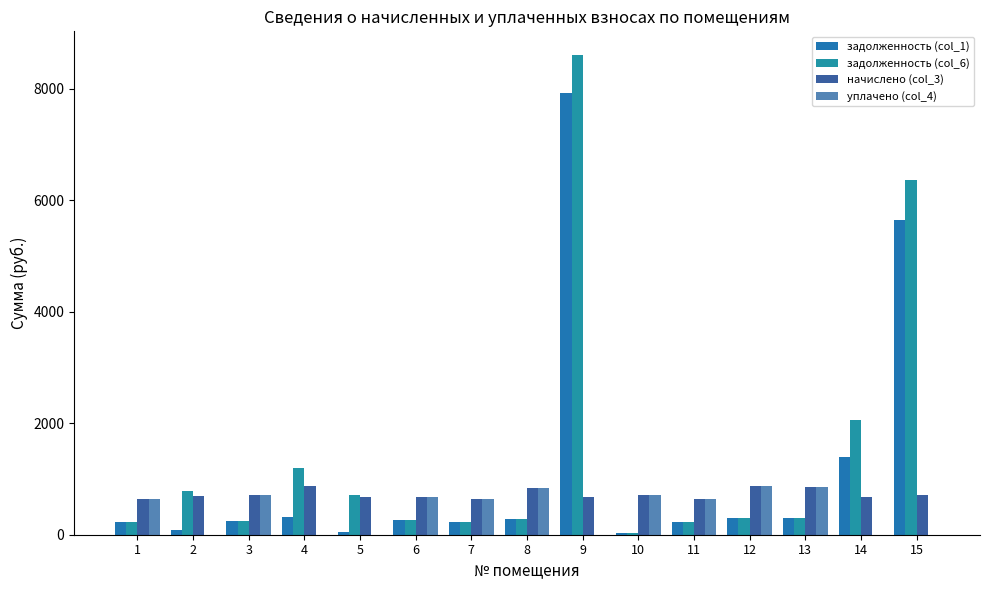

How many data points in задолженность (col_6) are above 298?

8